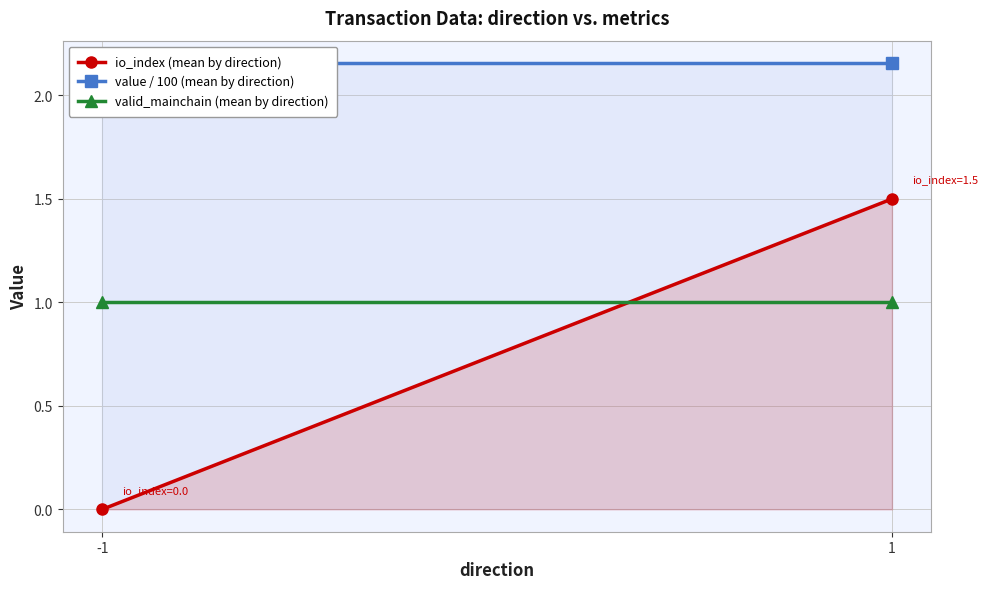

True or false: valid_mainchain (mean by direction) has a value of 1.0 at 1.

True